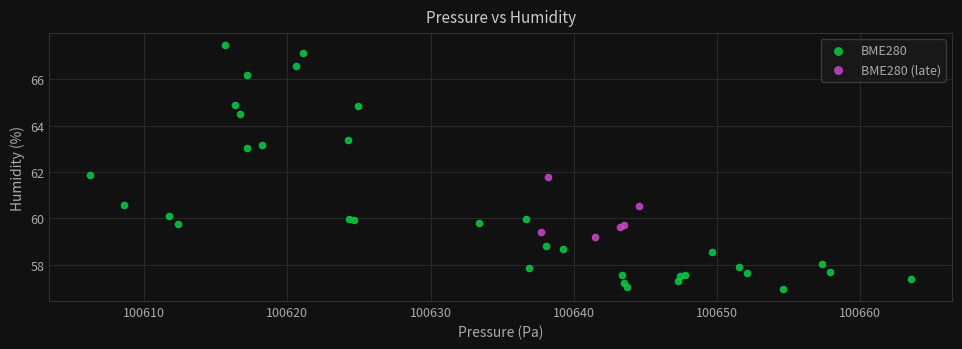

Which series contains the lowest Y value?

BME280